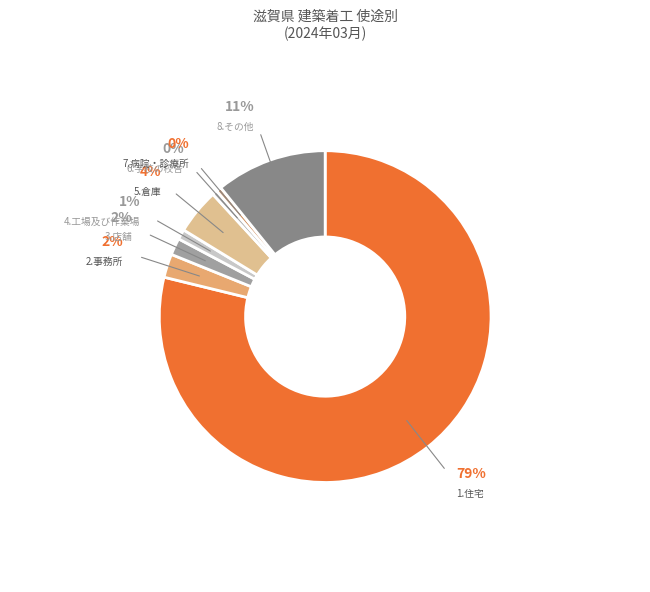

Rank the categories by value from highest to lowest.

1.住宅, 8.その他, 5.倉庫, 2.事務所, 3.店舗, 4.工場及び作業場, 6.学校の校舎, 7.病院・診療所